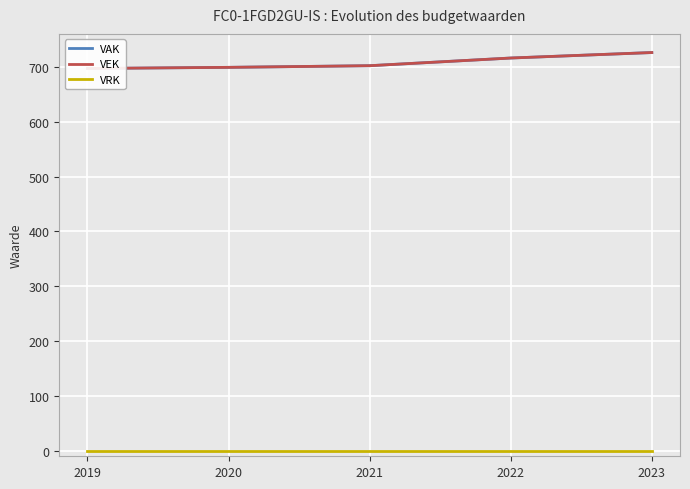

True or false: VEK and VAK cross at least once.

False